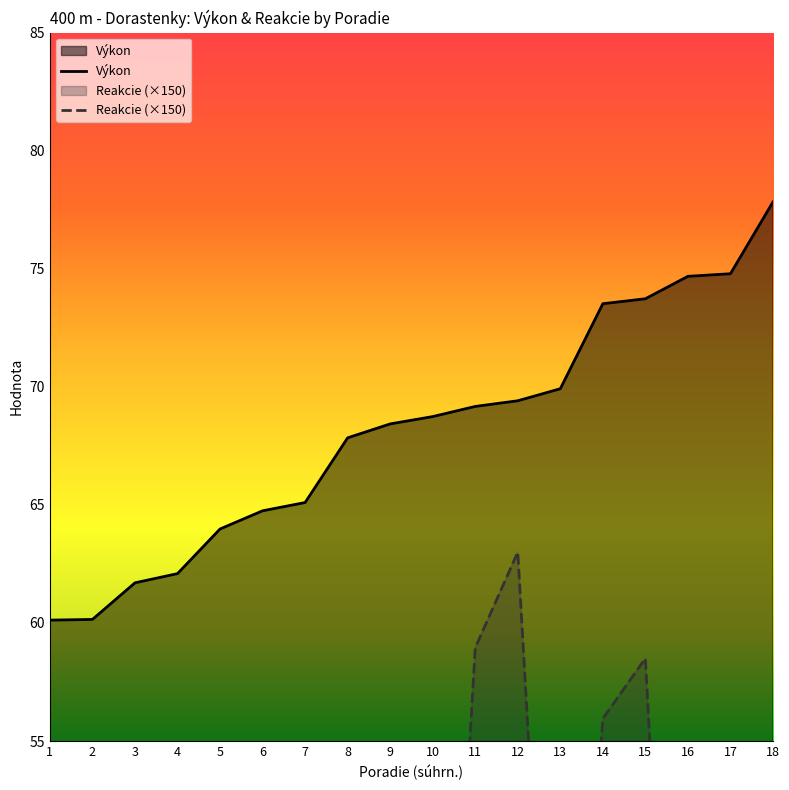

What is the value of the Výkon point at the 13th from the left?

69.9